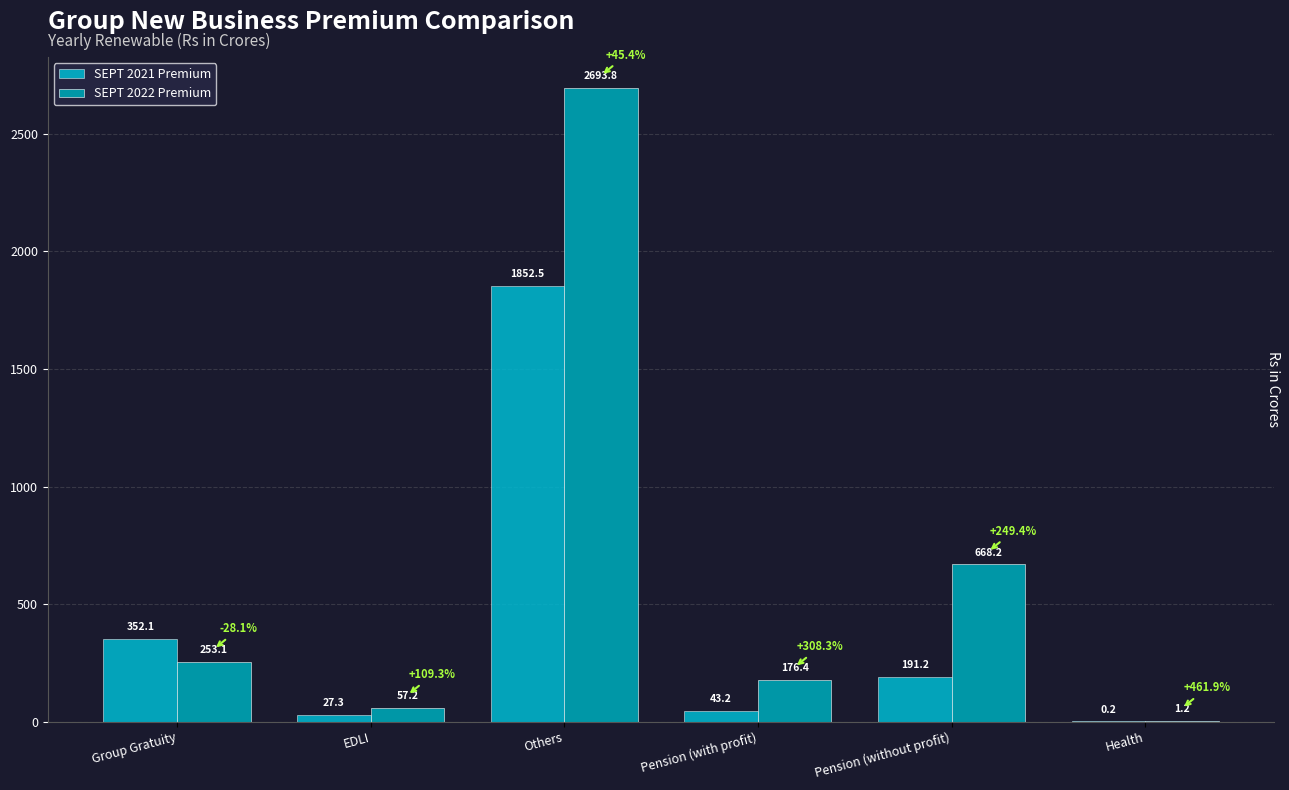

The value of SEPT 2022 Premium at Pension (without profit) is 668.2. True or false?

True